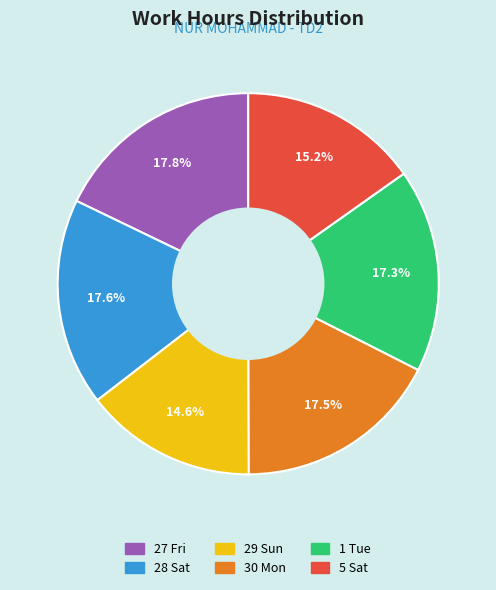

Does 27 Fri represent more than half of the total?

No